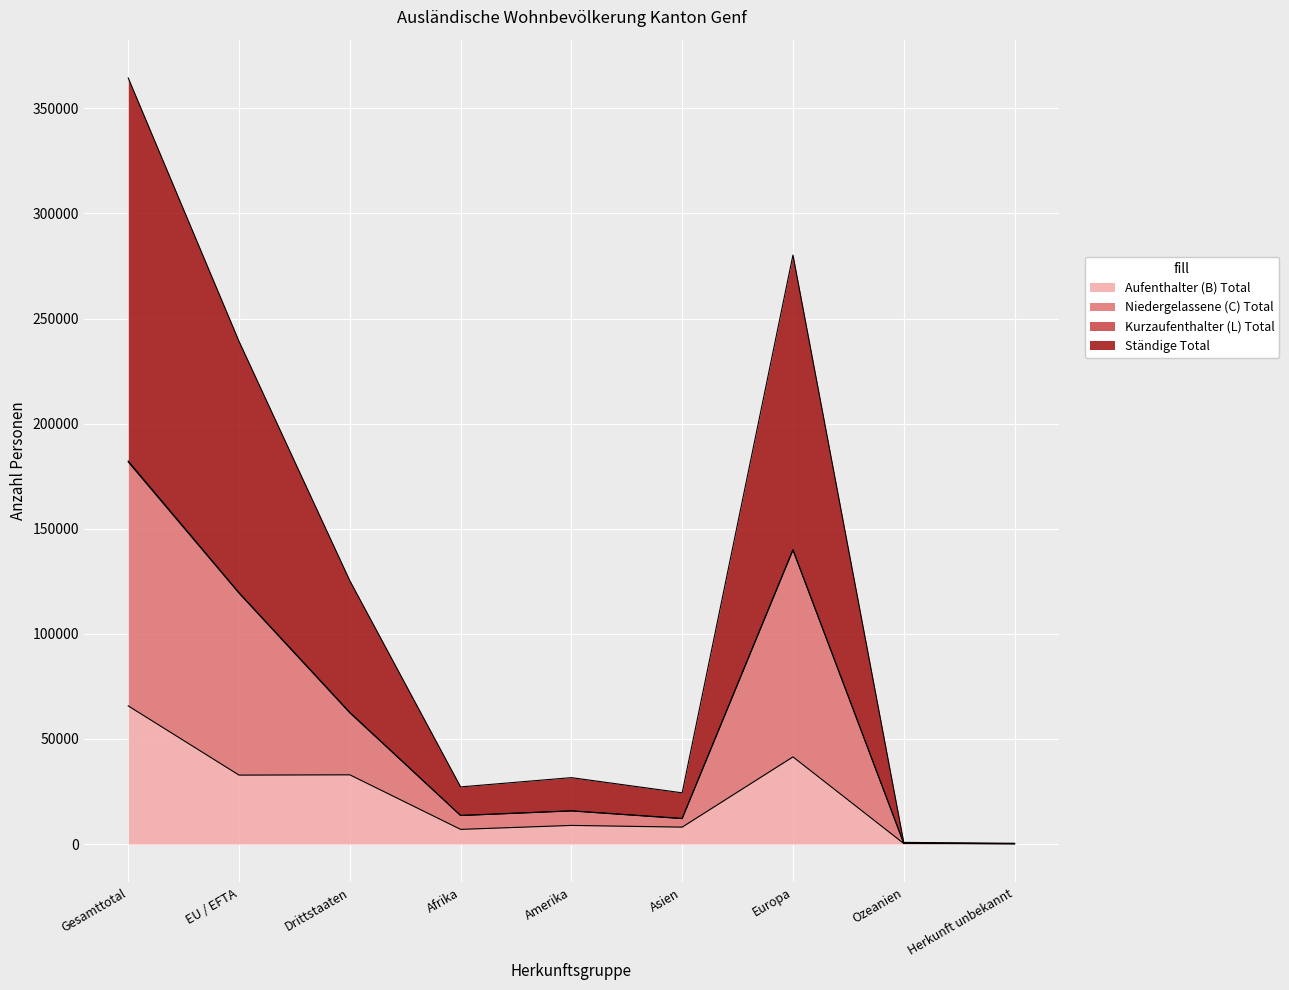

True or false: Niedergelassene (C) Total has a value of 29275 at Drittstaaten.

False